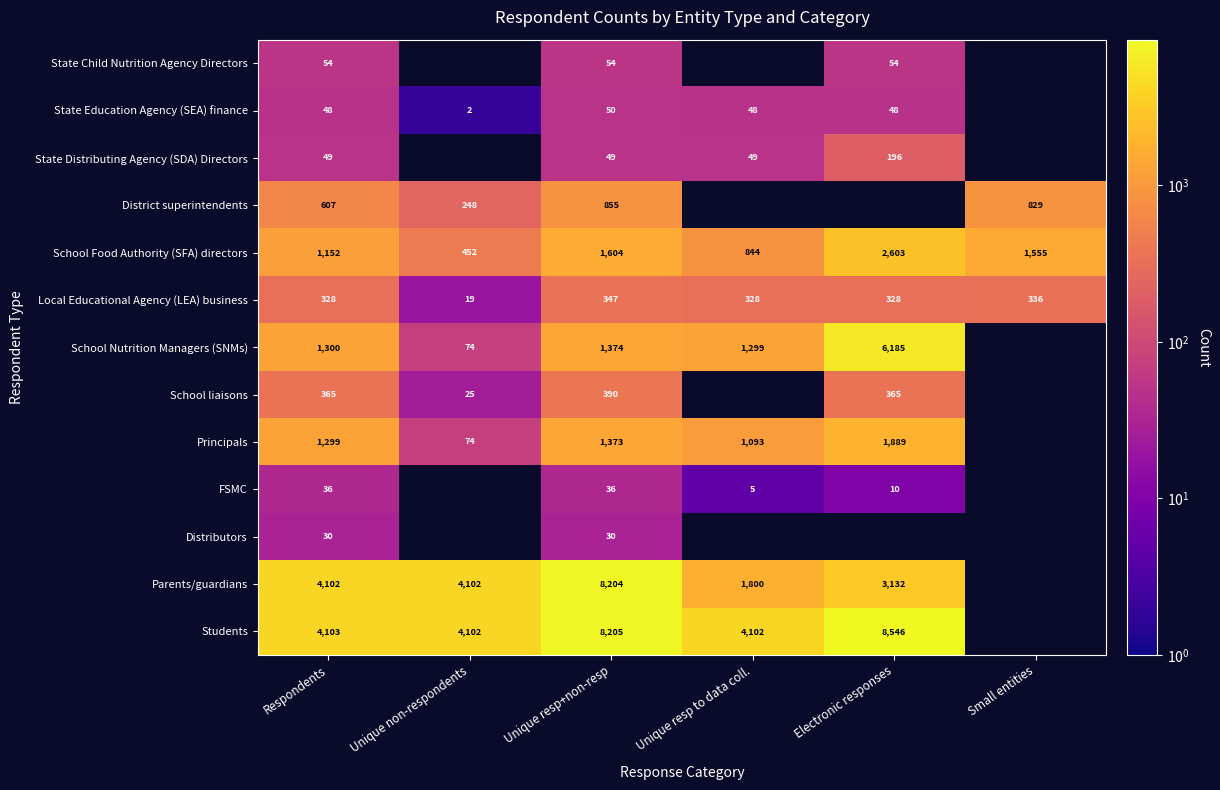

The Principals series shows 1093 at Unique resp to data coll.. True or false?

True